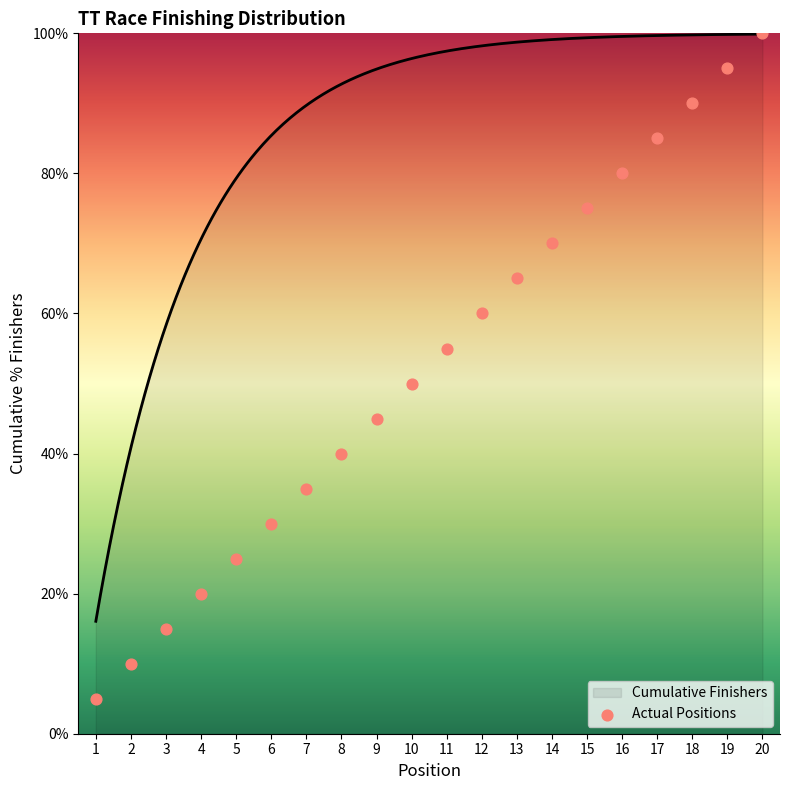

Approximately how many times larger is the value at 16 compared to 11?

1.5